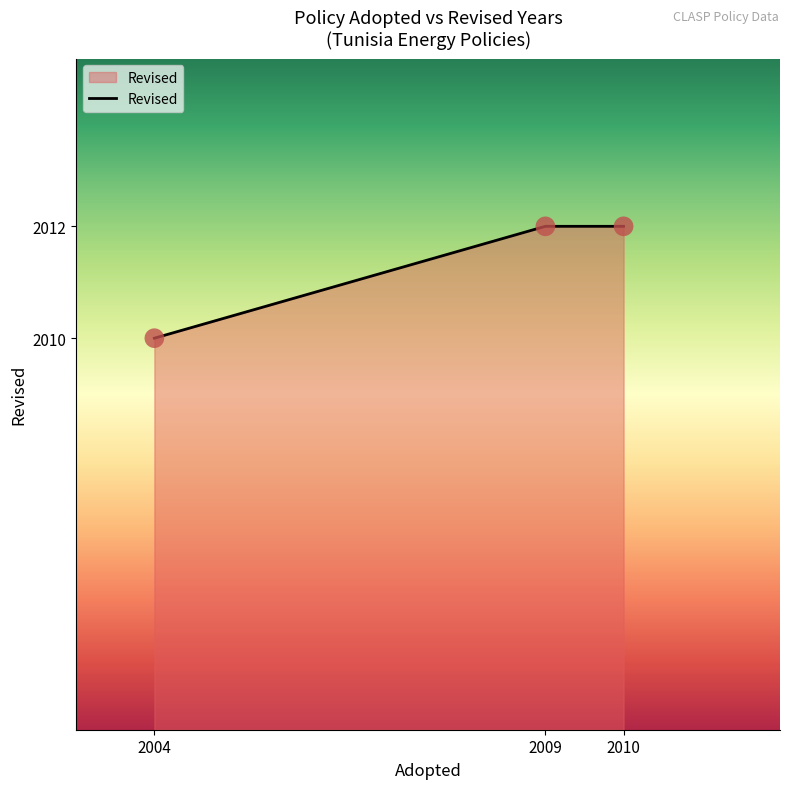

Which has a higher value, 2009 or 2004?

2009